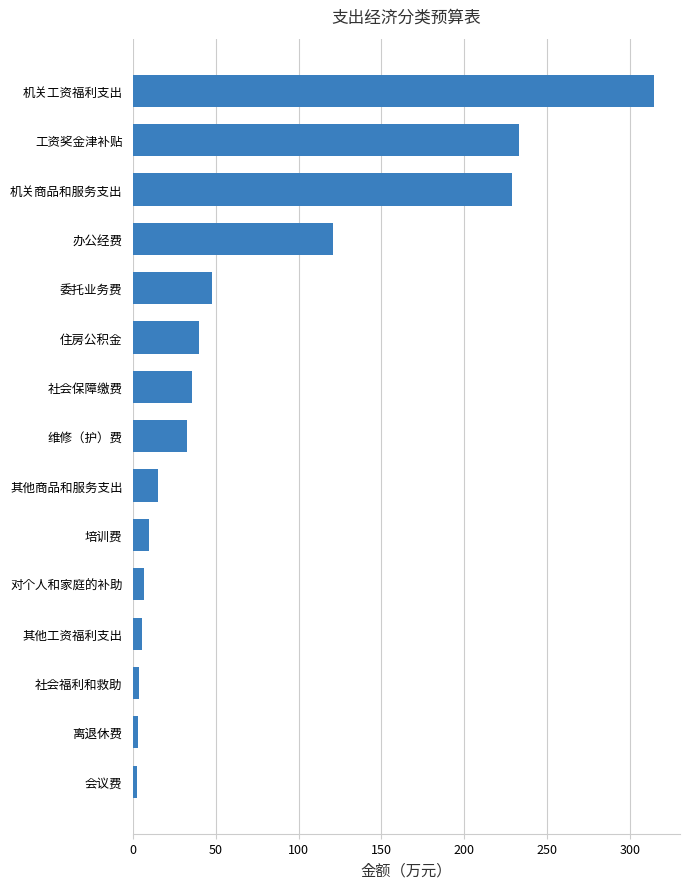

Count the number of data series in this chart.

1